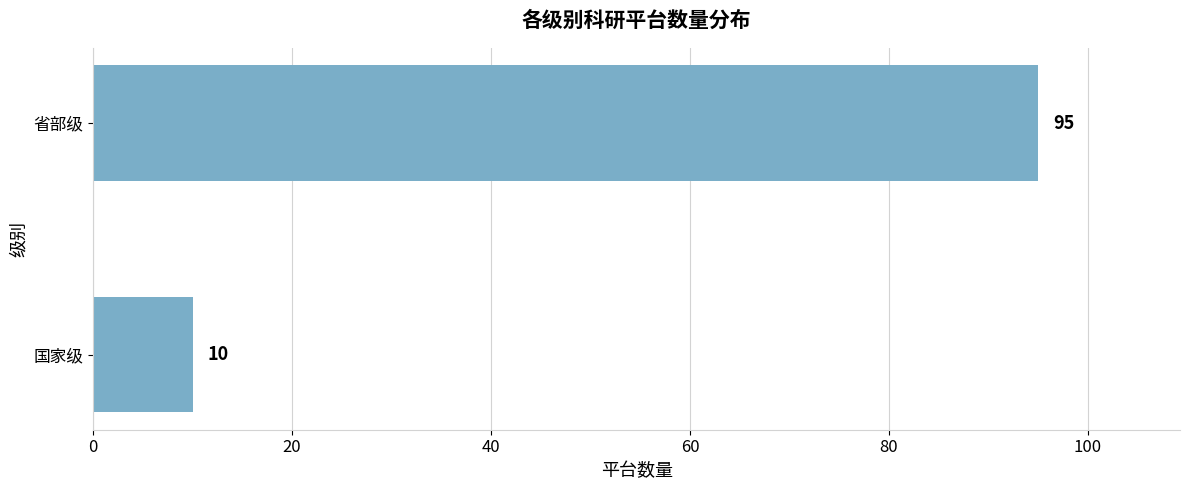

Between 省部级 and 国家级, which is larger?

省部级